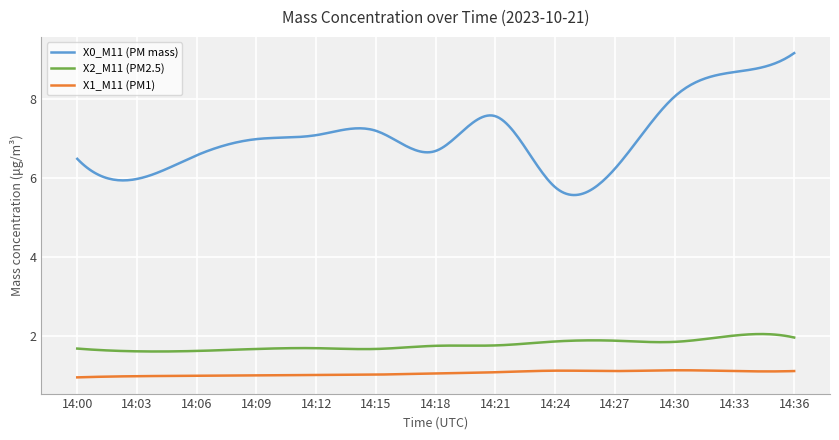

Which series has the largest total across all categories?

X0_M11 (PM mass)